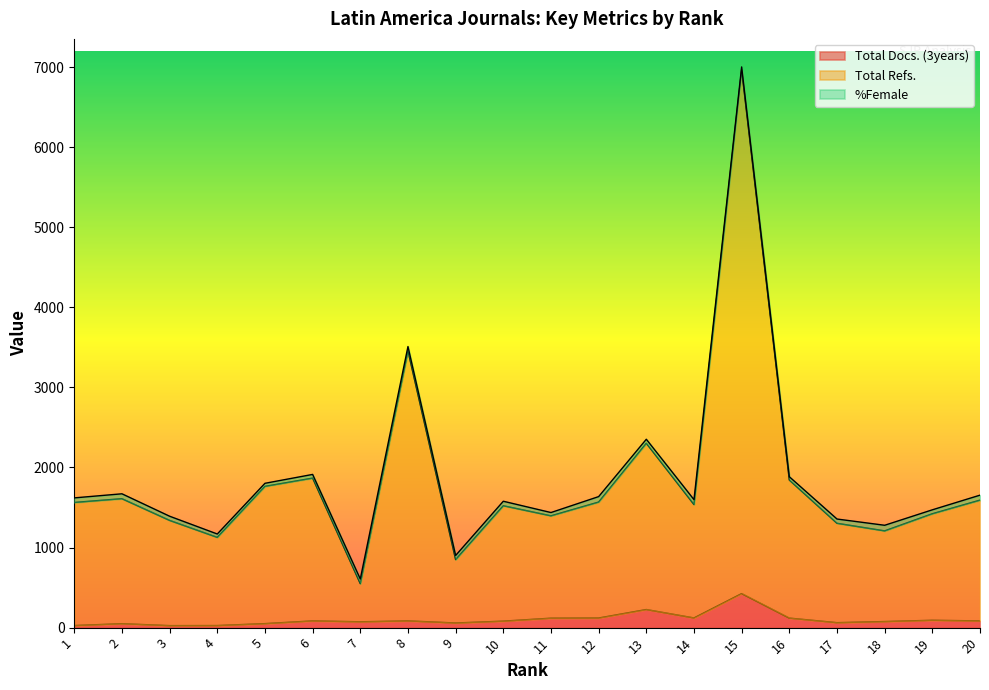

What is the lowest value of the Total Docs. (3years) series?

25